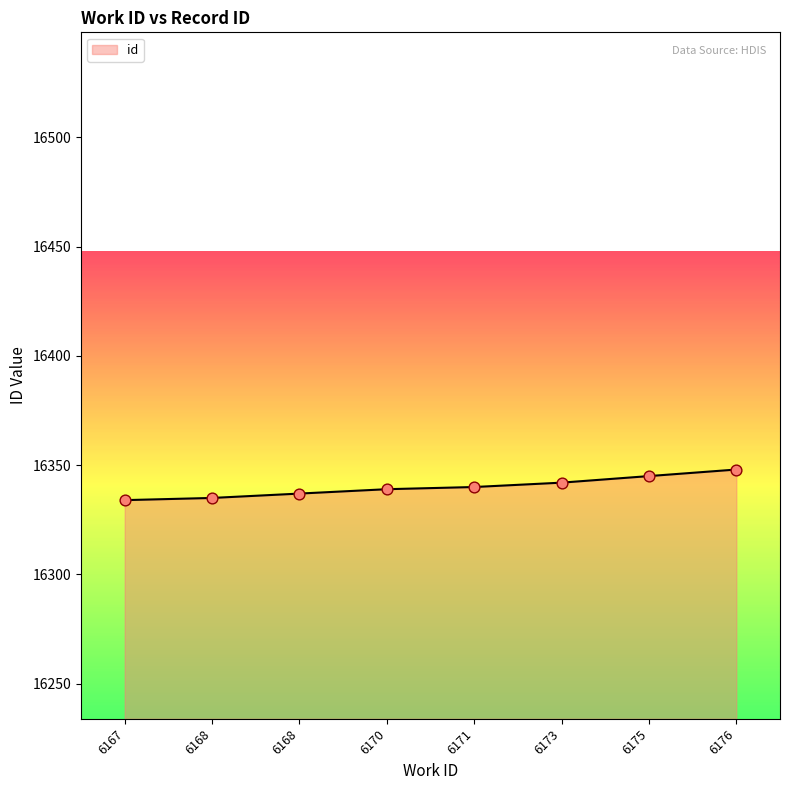

Approximately how many times larger is the value at 6168 compared to 6168?

1.0